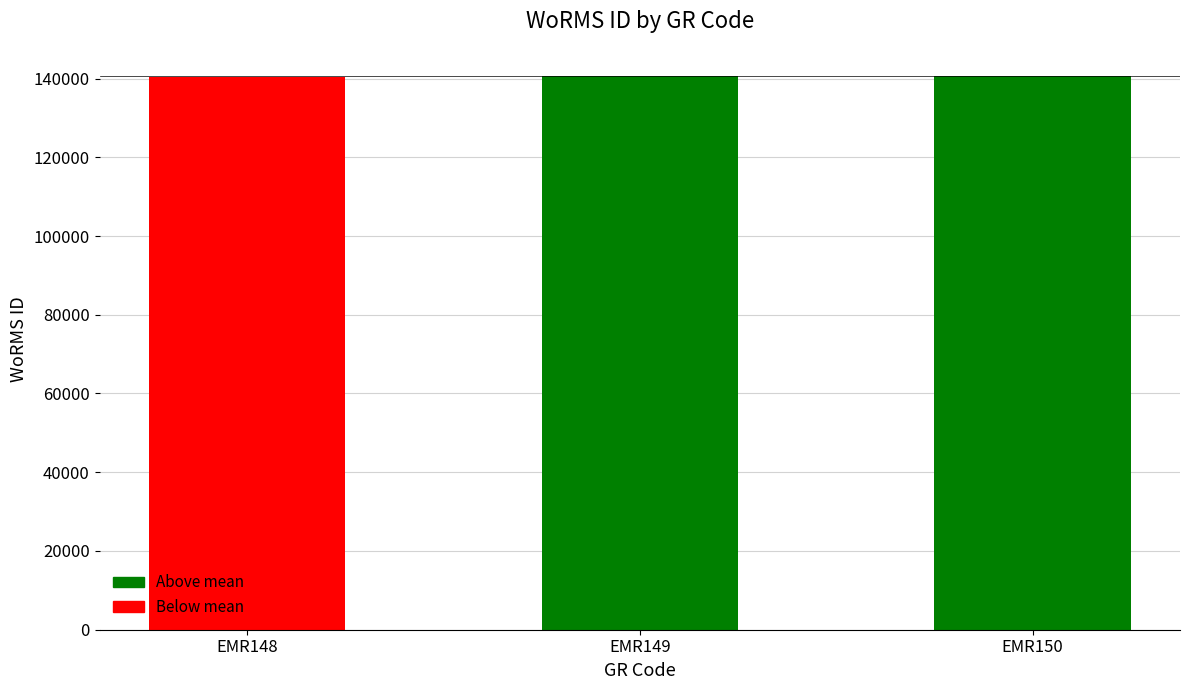

What is the minimum value shown in the chart?

140510